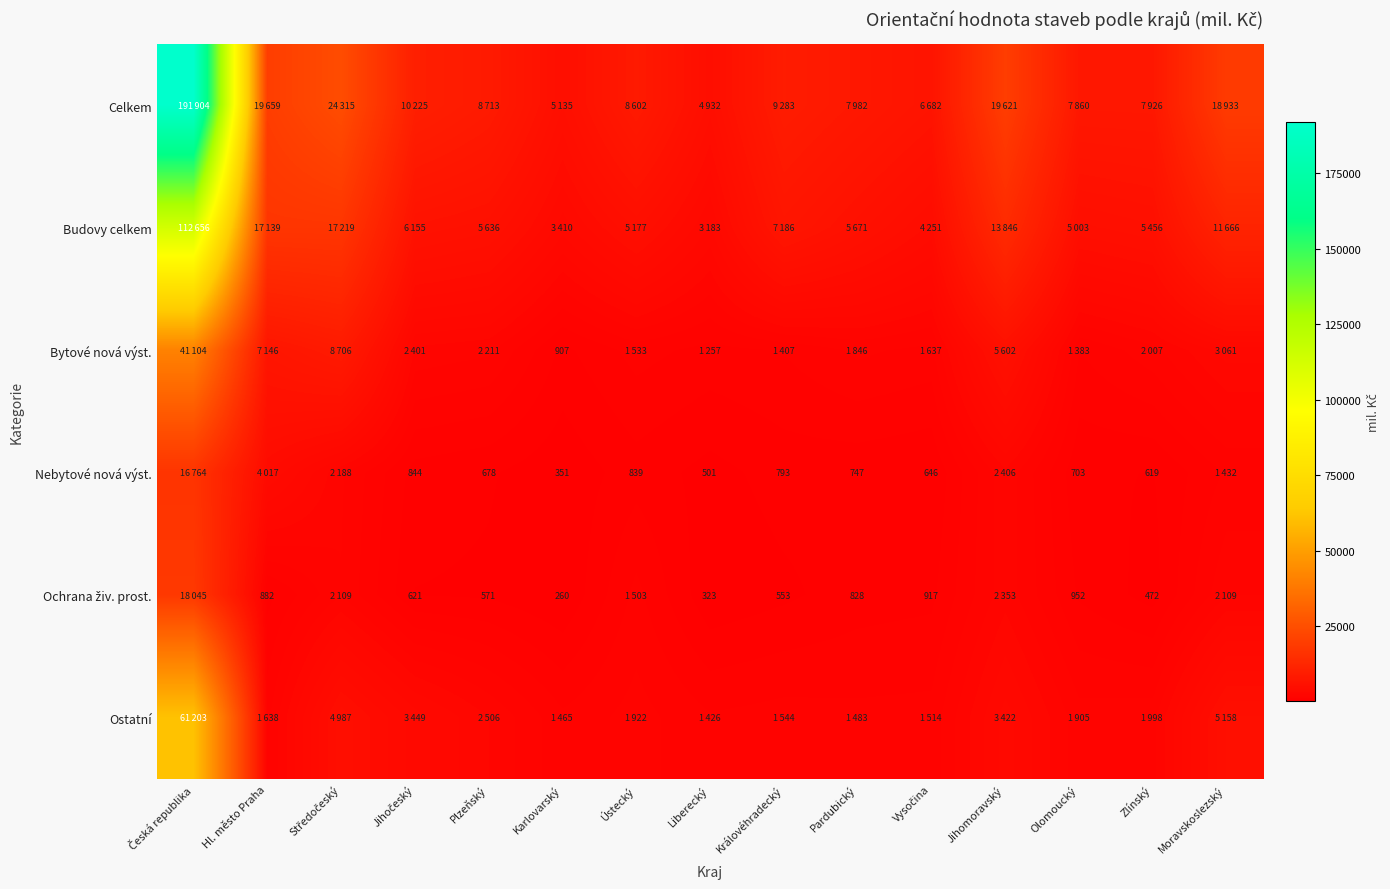

Is it true that Nebytové nová výst. equals 678 at Plzeňský?

True